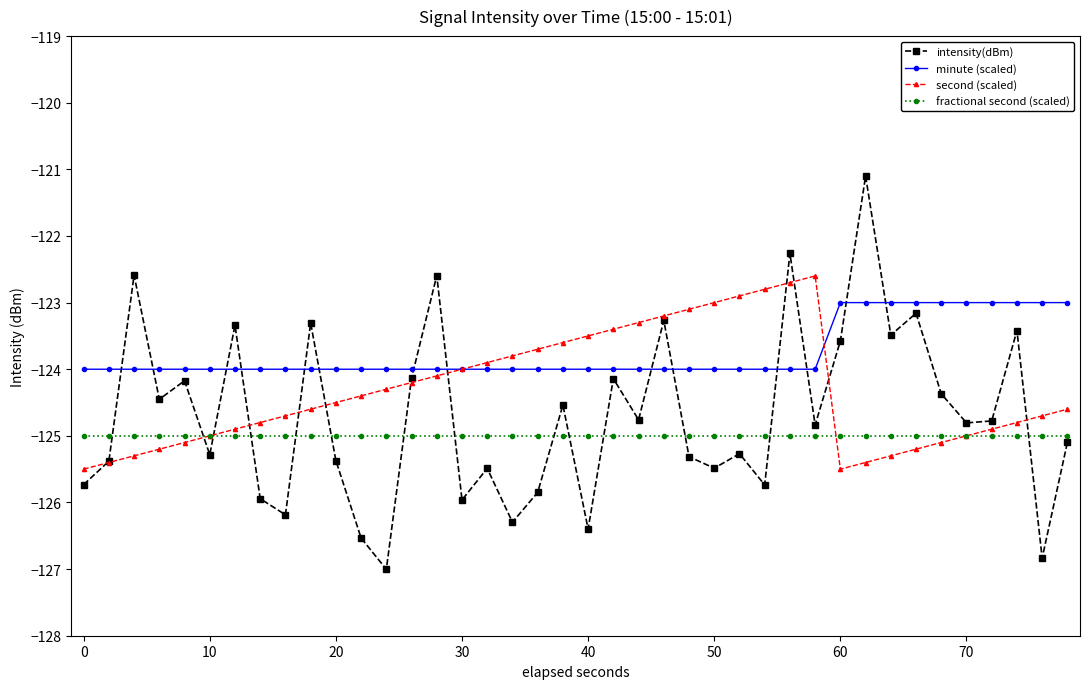

What is the greatest value displayed?

-121.1